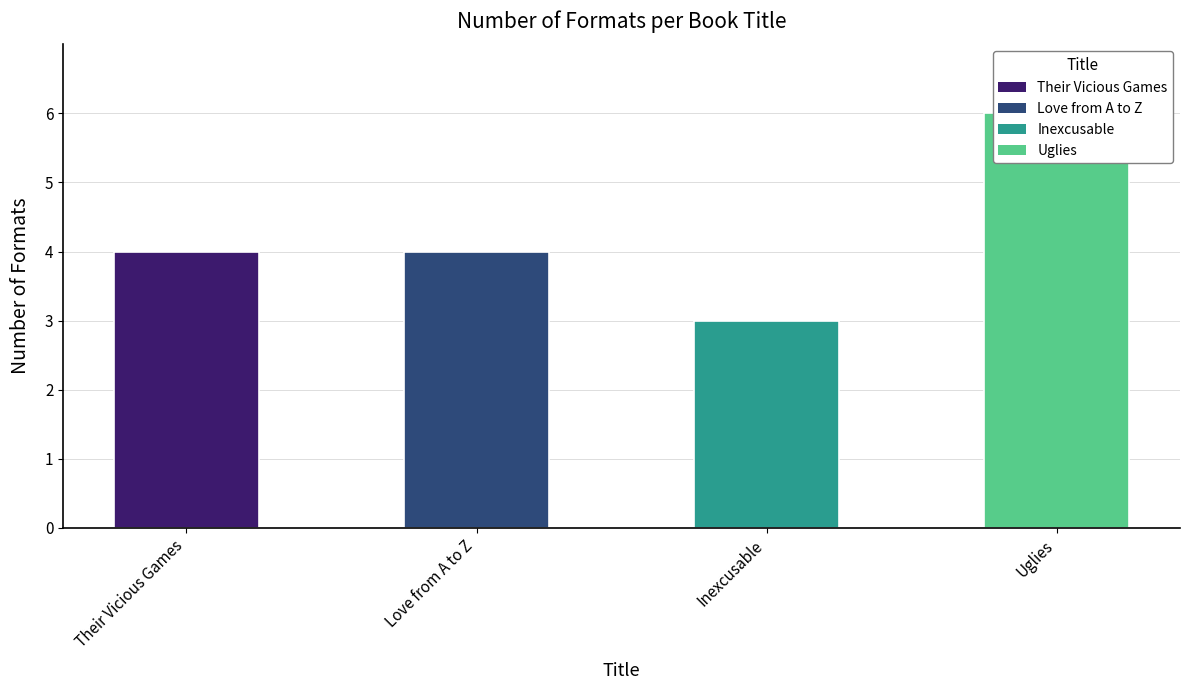

How many values are between 4 and 6?

3